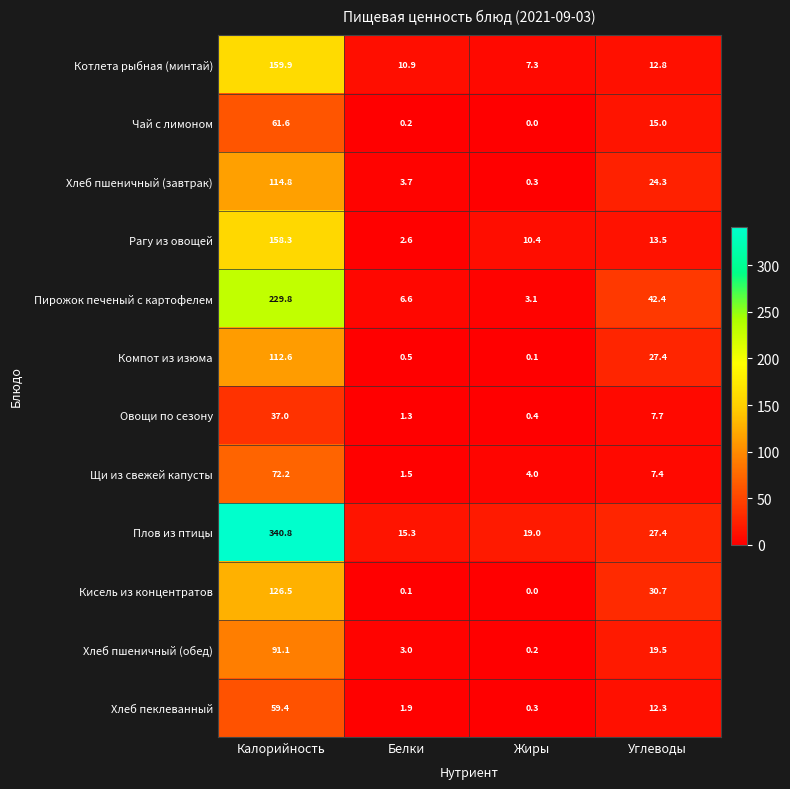

Rank the series by their maximum value, from lowest to highest.

Овощи по сезону, Хлеб пеклеванный, Чай с лимоном, Щи из свежей капусты, Хлеб пшеничный (обед), Компот из изюма, Хлеб пшеничный (завтрак), Кисель из концентратов, Рагу из овощей, Котлета рыбная (минтай), Пирожок печеный с картофелем, Плов из птицы